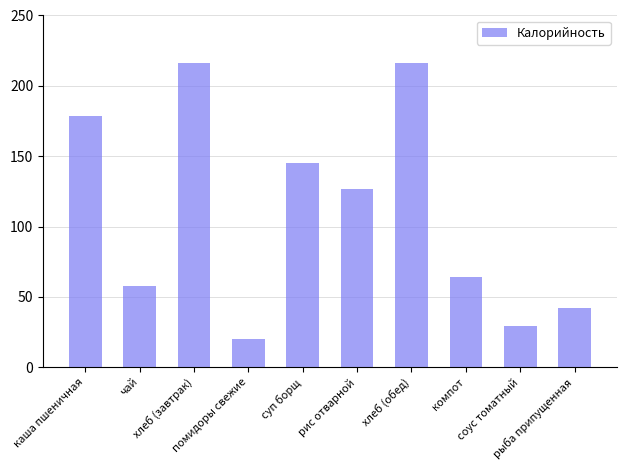

What is the minimum value shown in the chart?

20.0